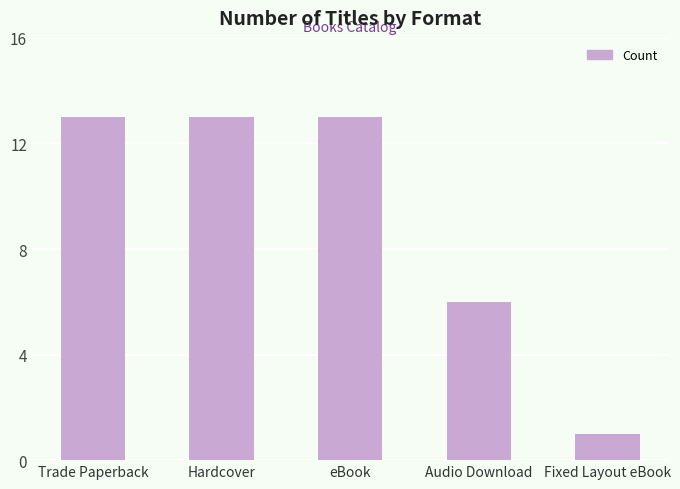

What is the maximum value shown in the chart?

13